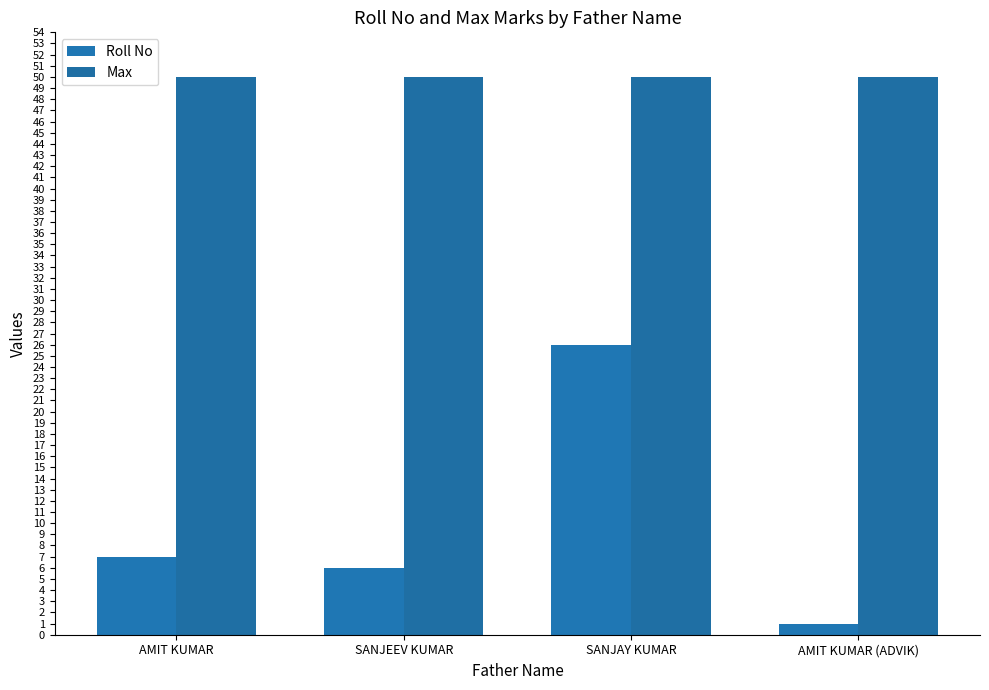

At AMIT KUMAR (ADVIK), list the series in order from largest to smallest.

Max, Roll No